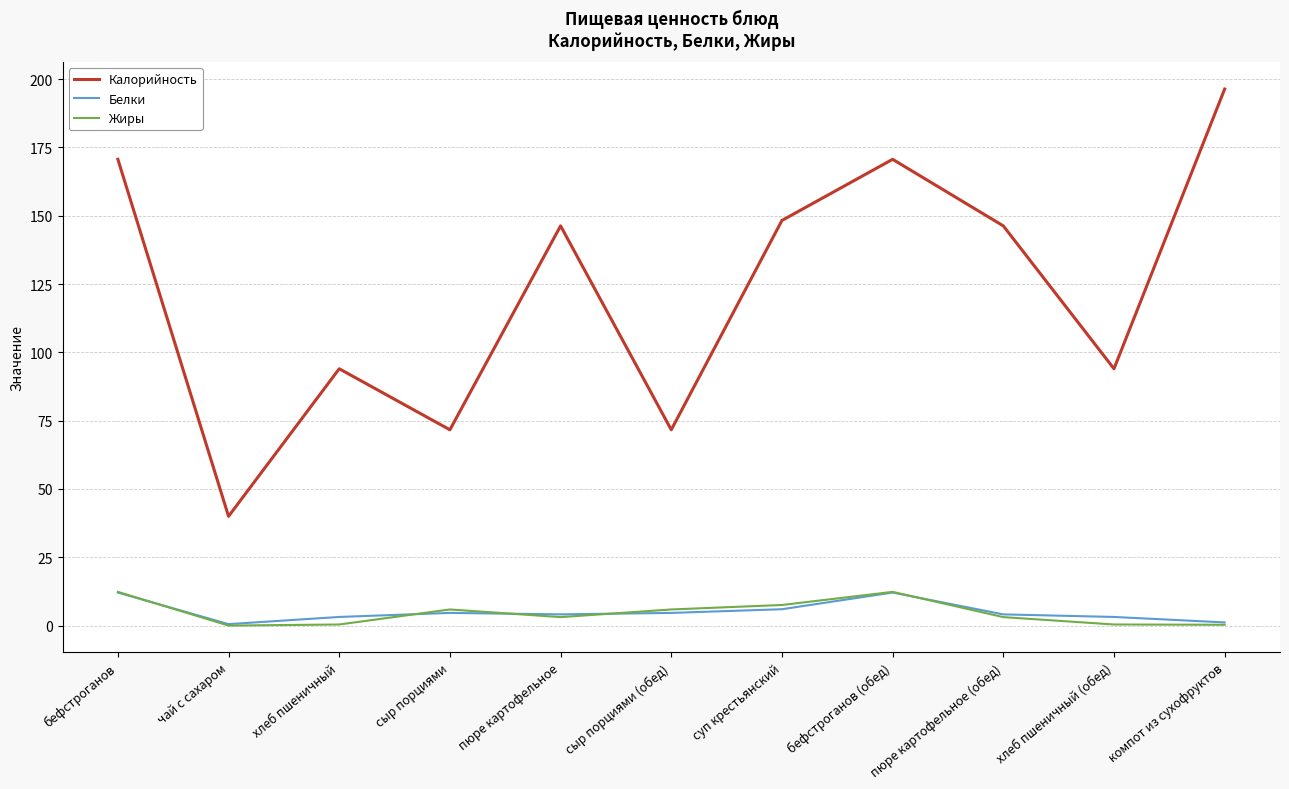

Which series has the largest total across all categories?

Калорийность